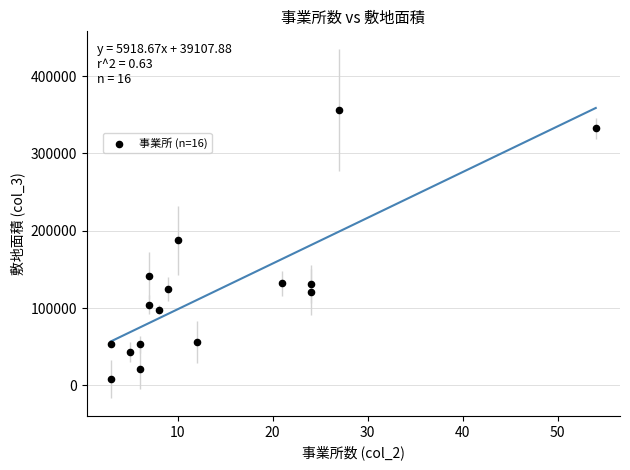

What is the range of Y values (max minus min)?

348812